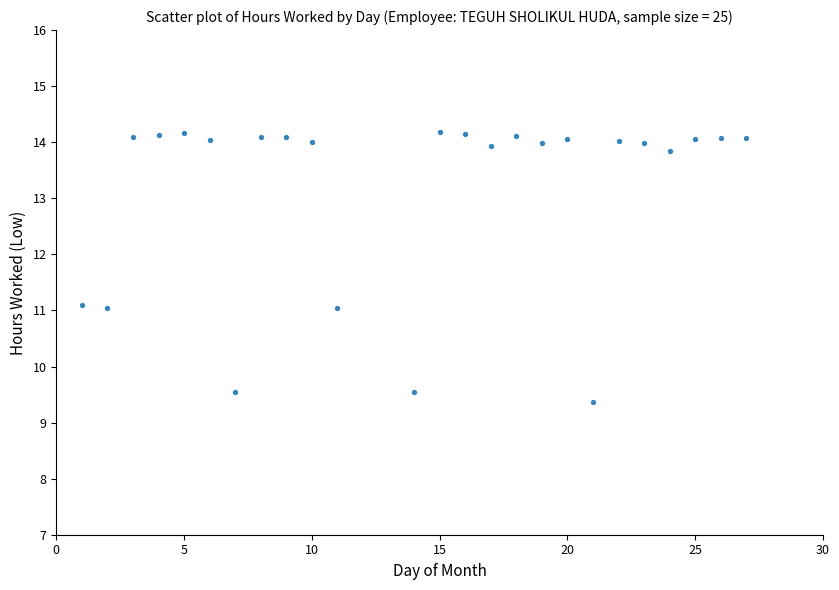

What is the range of Y values (max minus min)?

4.8